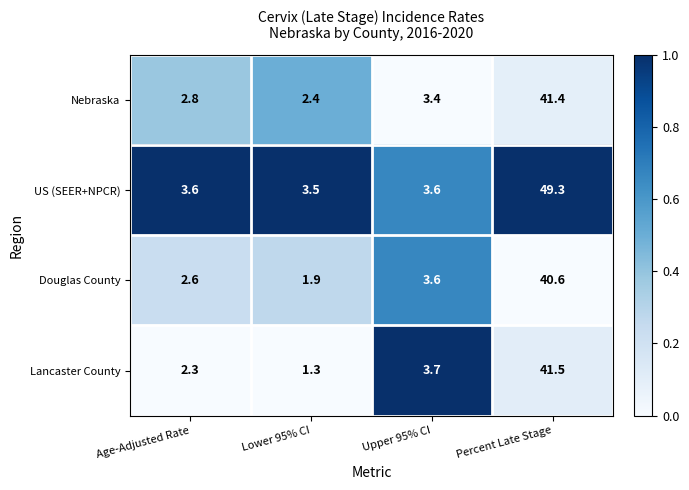

True or false: US (SEER+NPCR) has a value of 3.5 at Lower 95% CI.

True